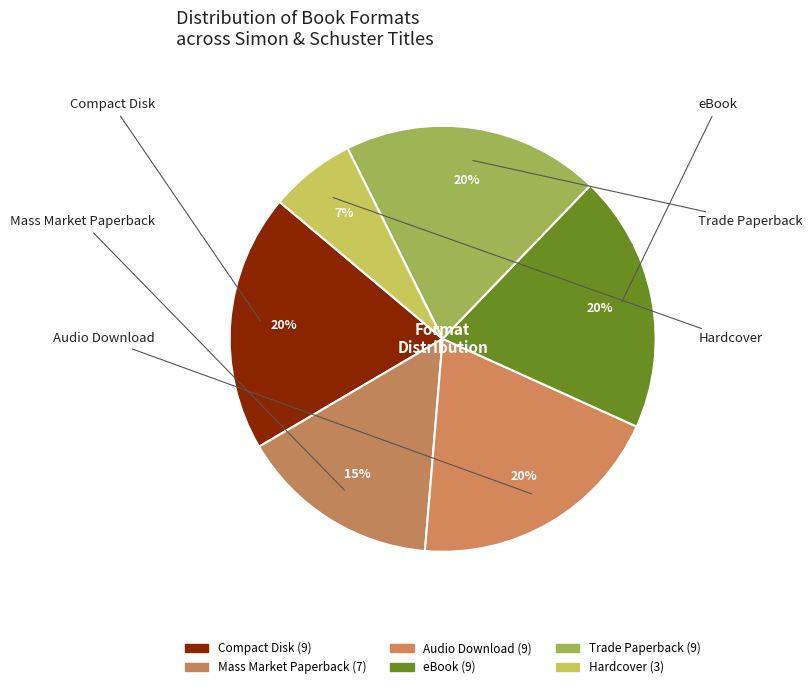

Count the number of slices in the pie.

6